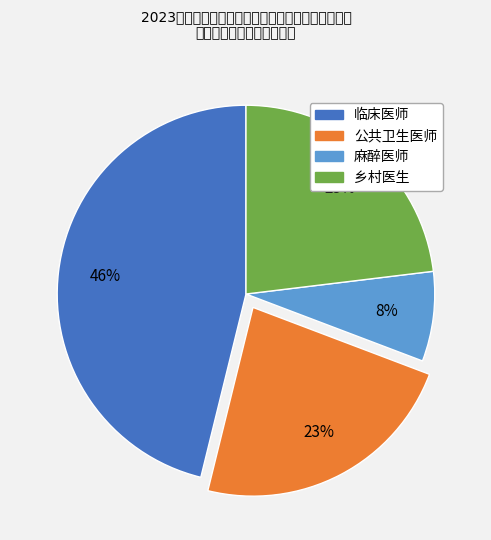

Is there a majority slice in this chart?

No